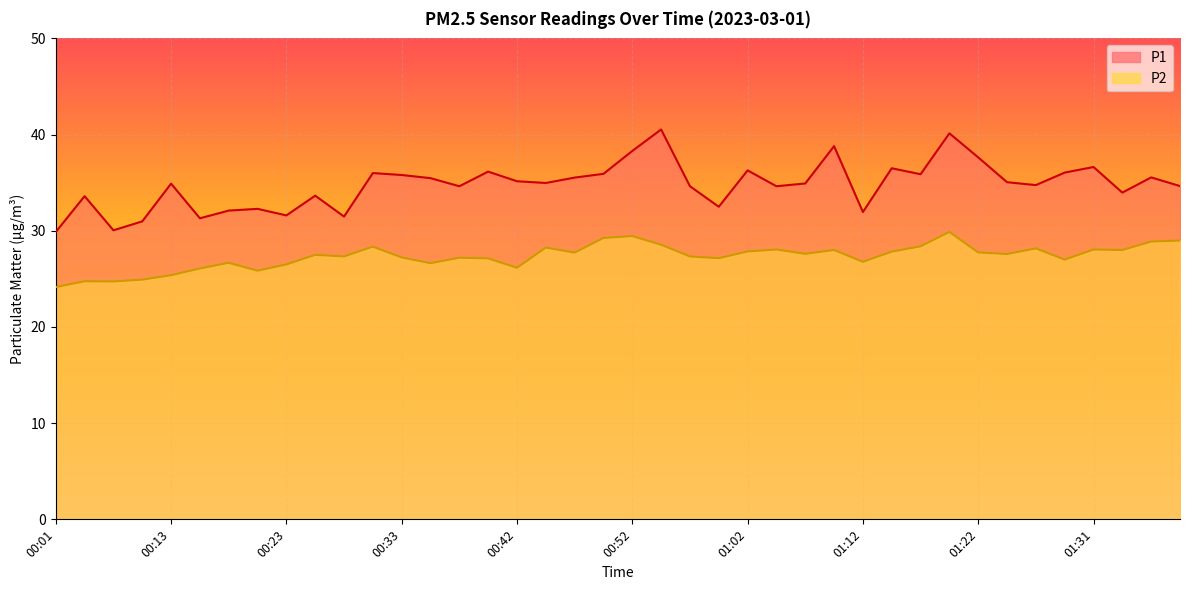

Rank the series by their average value, from highest to lowest.

P1, P2